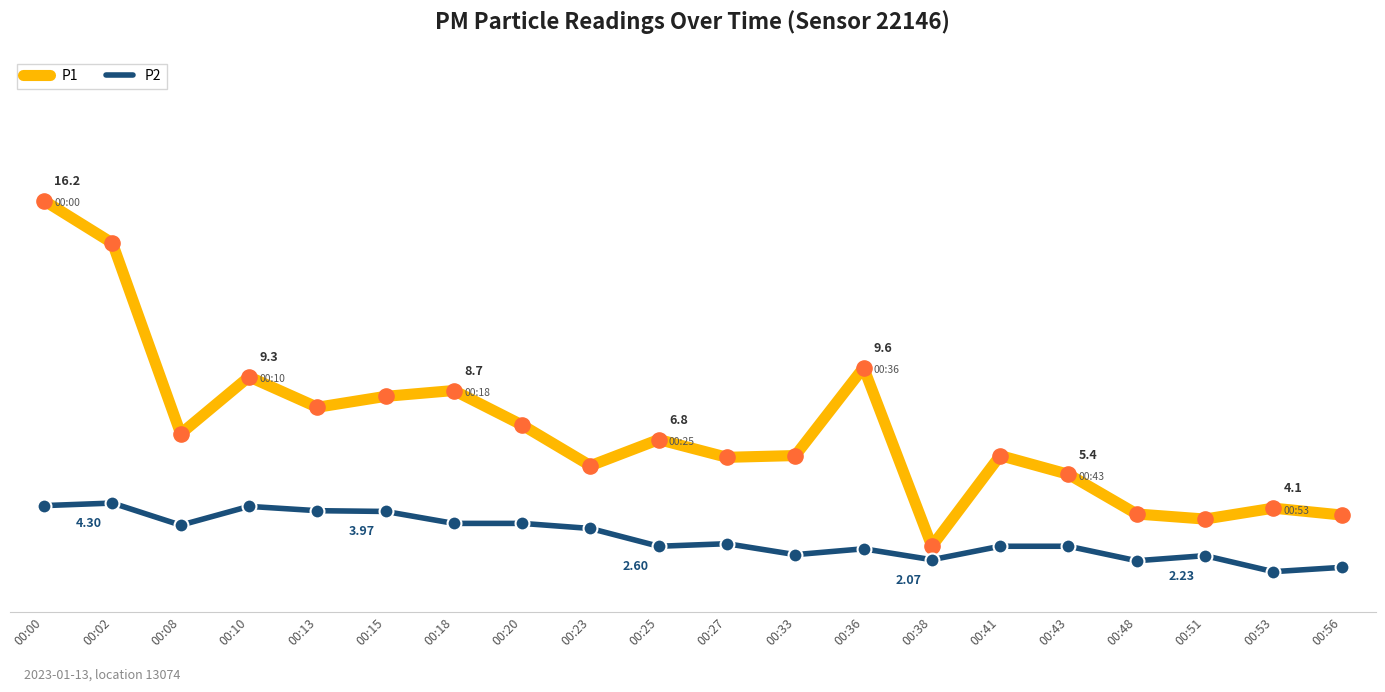

What are all the series names shown in the legend?

P1, P2